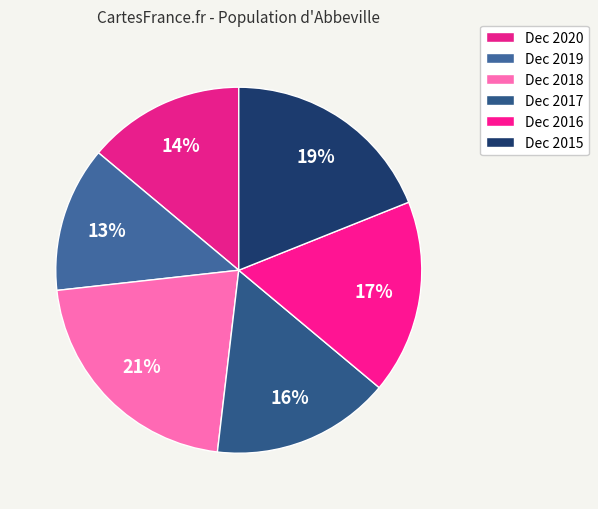

Is it true that Dec 2019 is 13% of the pie?

True